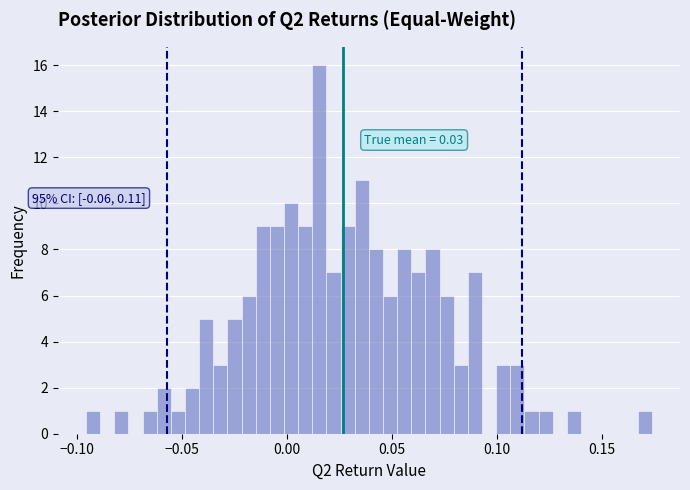

Around what value on the x-axis is the tallest bar? Give the approximate position of its centre, as read against the axis.

0.015